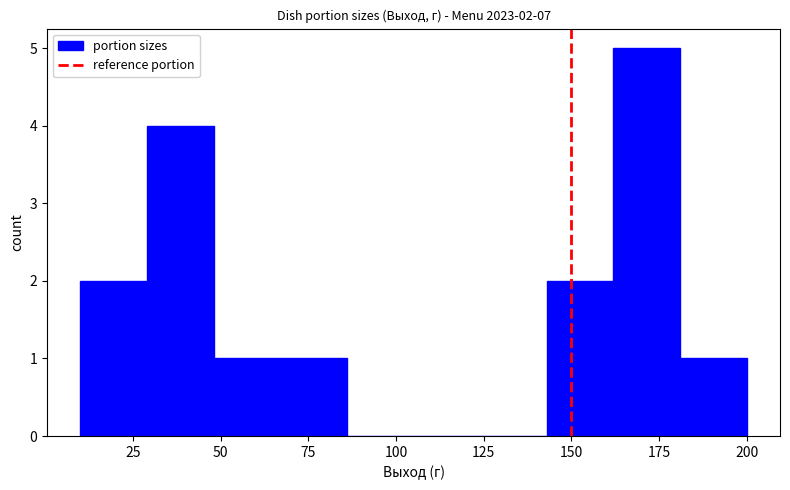

Read against the x-axis, roughly where is the centre of the tallest bar?

170